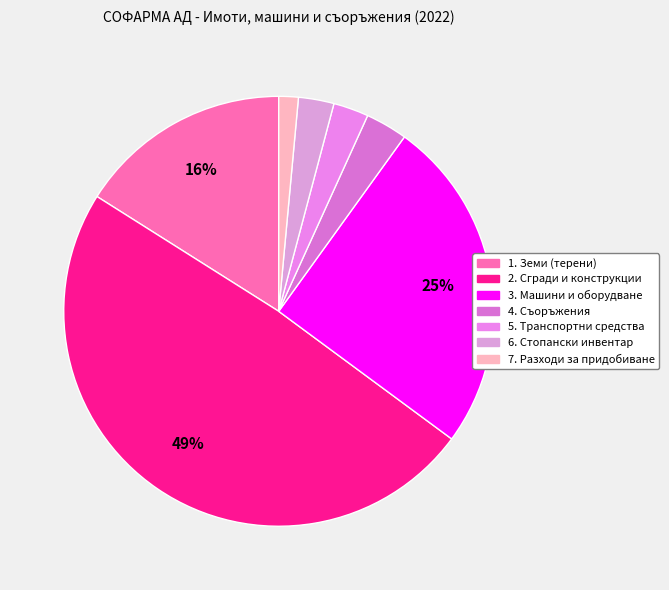

Does any single category account for the majority?

No